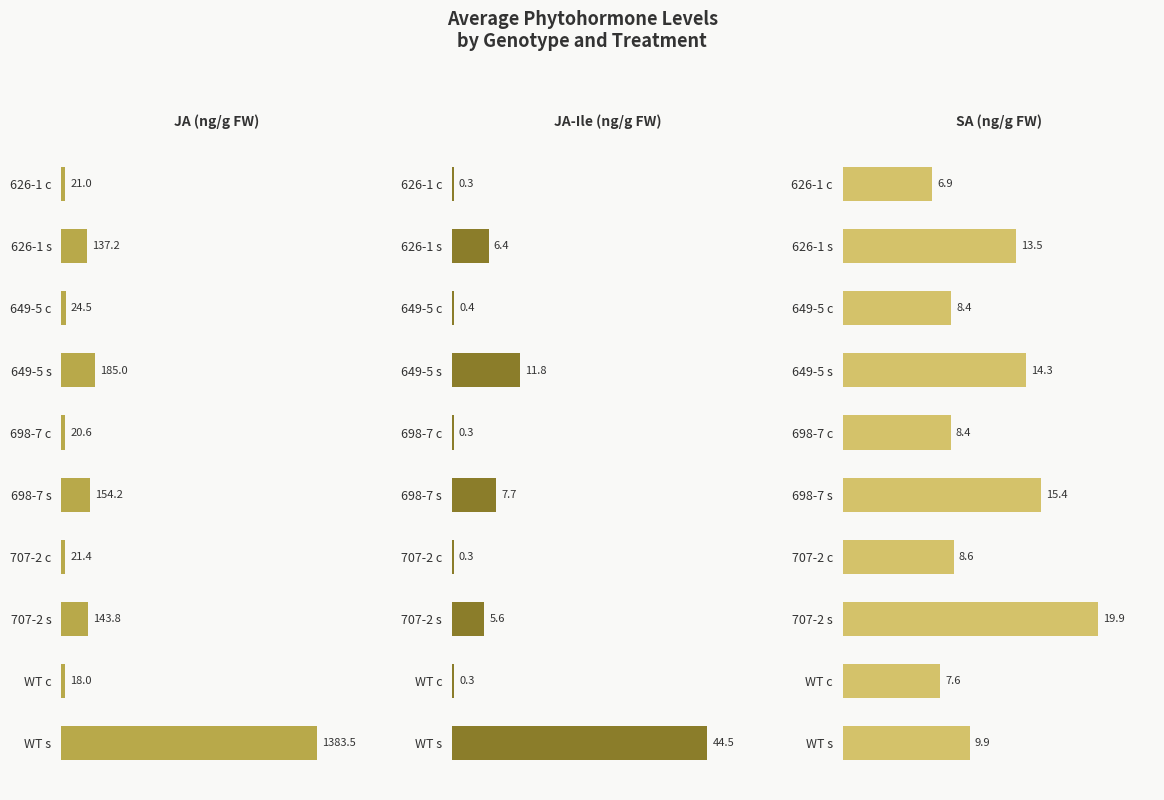

Reading left to right, list all the values displayed in this chart.

JA (ng/g FW): 21.0	137.2	24.5	185.0	20.6	154.2	21.4	143.8	18.0	1383.5
JA-Ile (ng/g FW): 0.3	6.4	0.4	11.8	0.3	7.7	0.3	5.6	0.3	44.5
SA (ng/g FW): 6.9	13.5	8.4	14.3	8.4	15.4	8.6	19.9	7.6	9.9